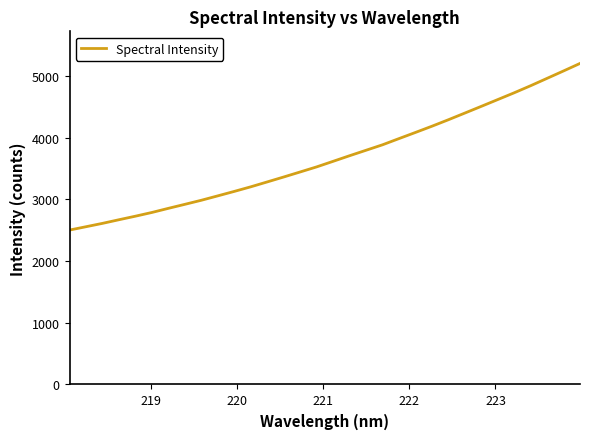

What is the minimum value shown in the chart?

2501.6